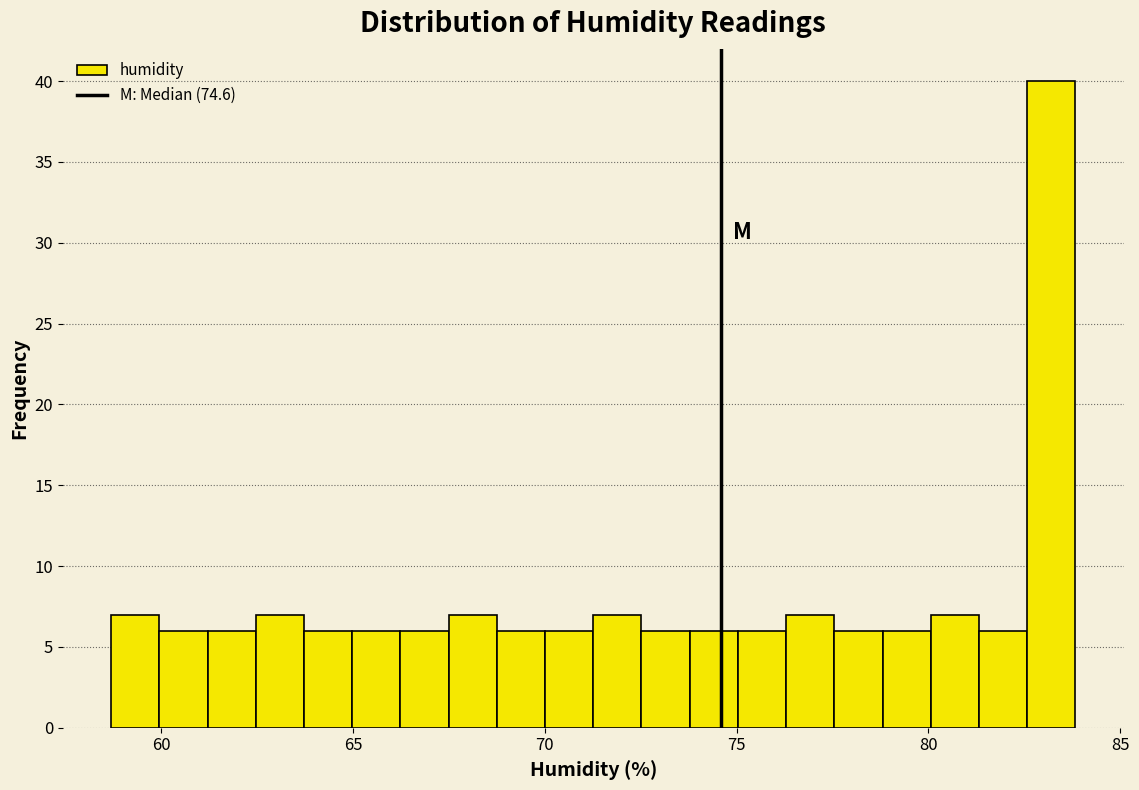

Read against the x-axis, roughly where is the centre of the tallest bar?

83.0